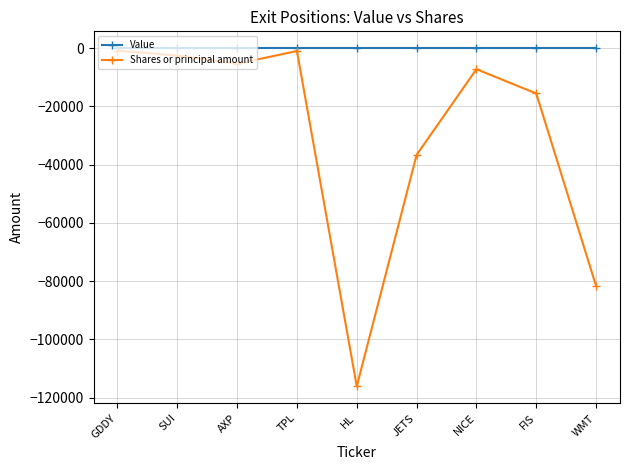

Does the chart display data point markers on the line(s)?

Yes